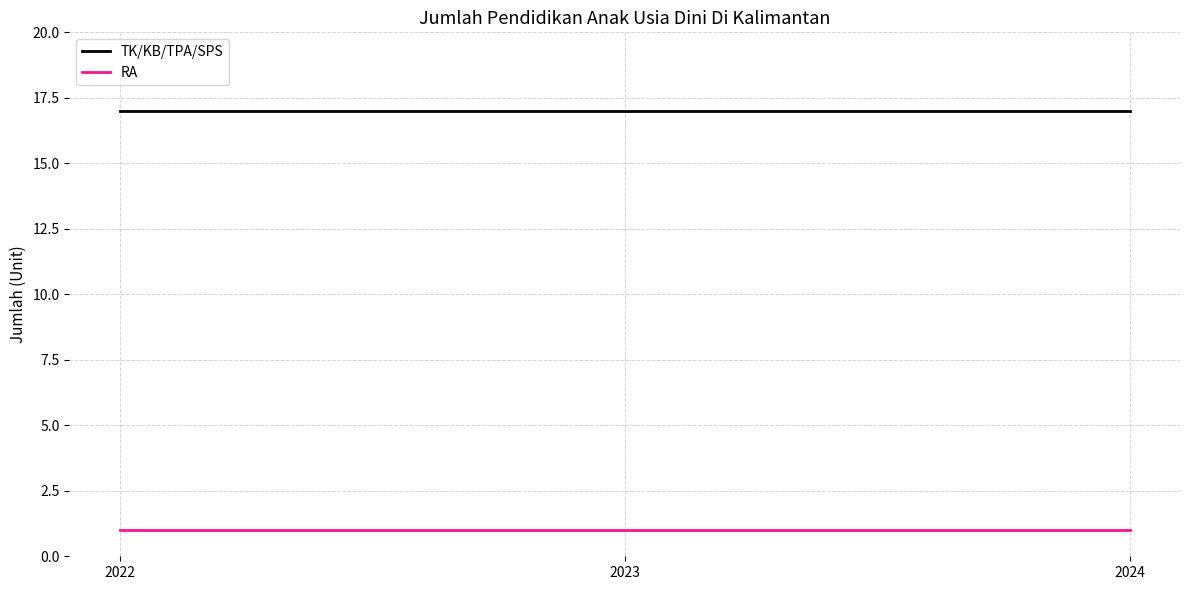

What is the difference between the highest and lowest values at 2023?

16